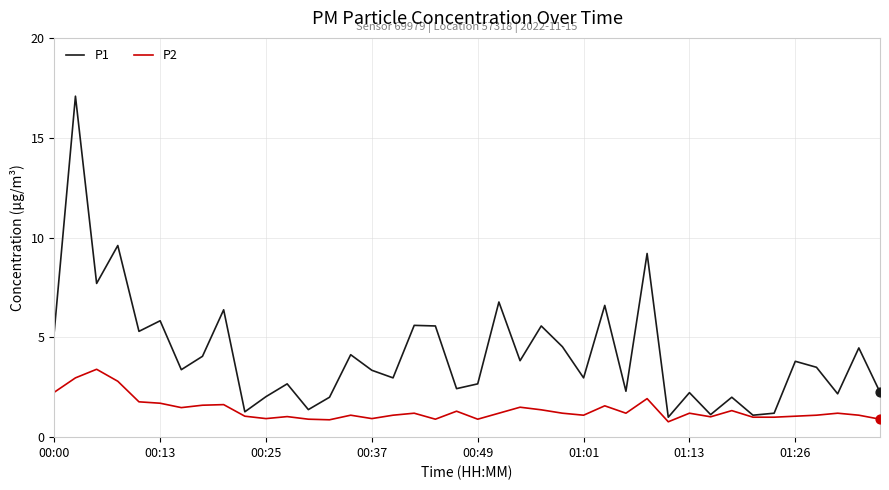

Which series has the largest total across all categories?

P1